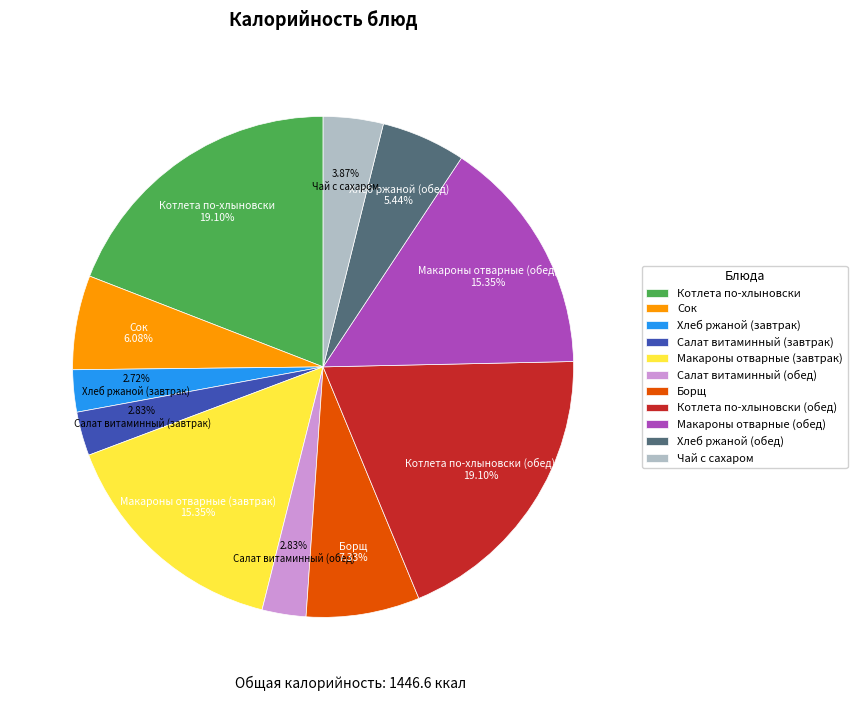

To the nearest percent, what percentage of the pie is Макароны отварные (завтрак)?

15%